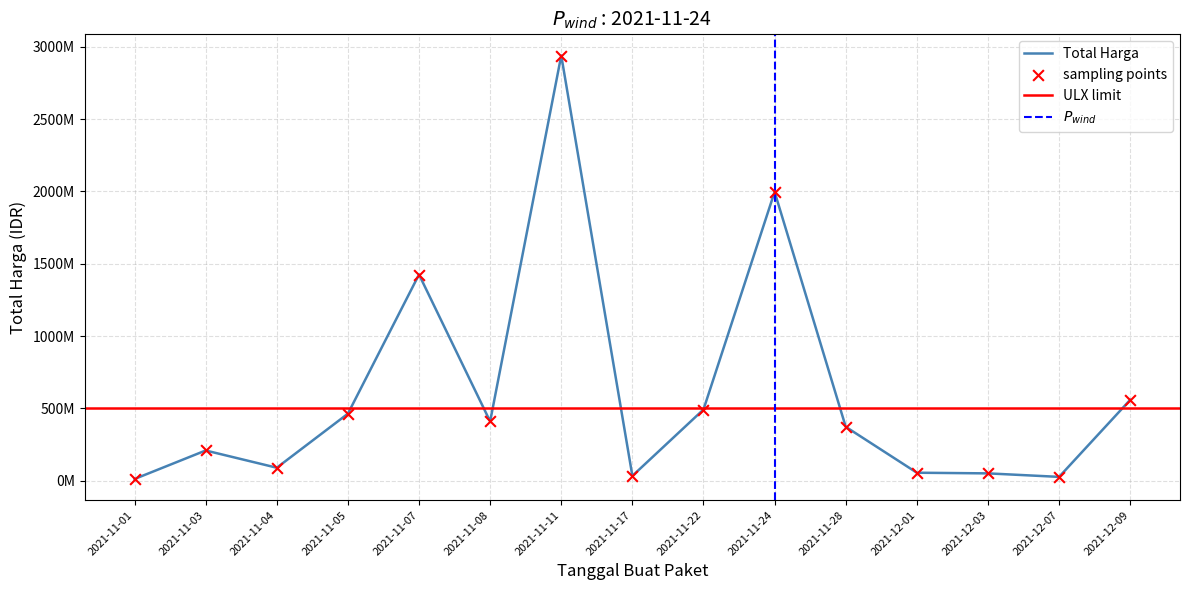

What is the change in value from 2021-11-24 to 2021-12-07?

-1969915100